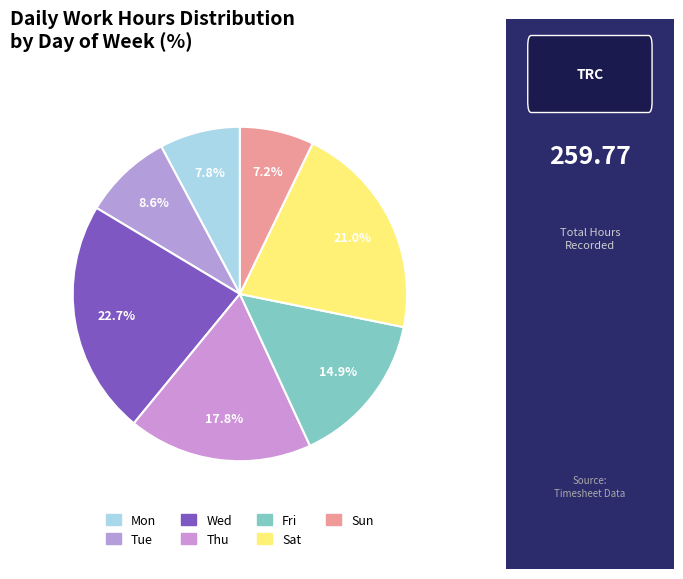

How many slices are in this pie chart?

7